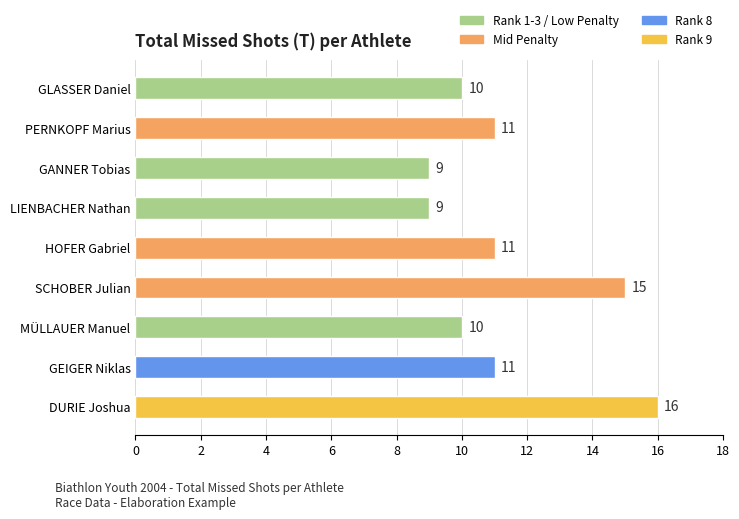

Reading top to bottom, list all the values displayed in this chart.

GLASSER Daniel=10	PERNKOPF Marius=11	GANNER Tobias=9	LIENBACHER Nathan=9	HOFER Gabriel=11	SCHOBER Julian=15	MÜLLAUER Manuel=10	GEIGER Niklas=11	DURIE Joshua=16